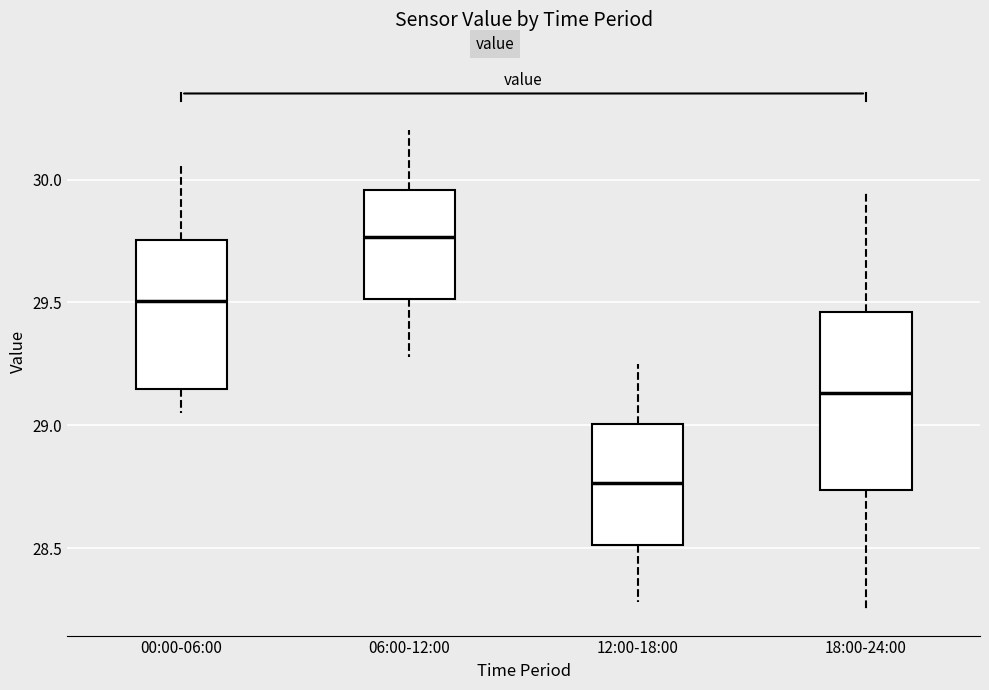

Reading left to right, transcribe this box plot: for each box, give where its median line is, the range the box spans, and where its two whiskers end, as read against the y-axis. The values are not printed on the chart, so give them approximately, as read against the axis.

00:00-06:00: median 29.50, box 29.15 to 29.75, whiskers 29.05 to 30.05
06:00-12:00: median 29.75, box 29.50 to 29.95, whiskers 29.30 to 30.20
12:00-18:00: median 28.75, box 28.50 to 29.00, whiskers 28.30 to 29.25
18:00-24:00: median 29.15, box 28.75 to 29.45, whiskers 28.25 to 29.95